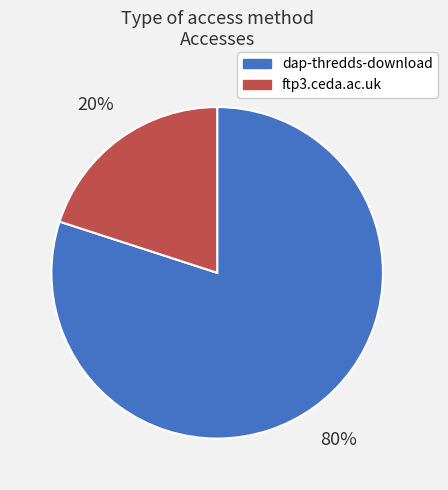

To the nearest percent, what portion does ftp3.ceda.ac.uk represent?

20%